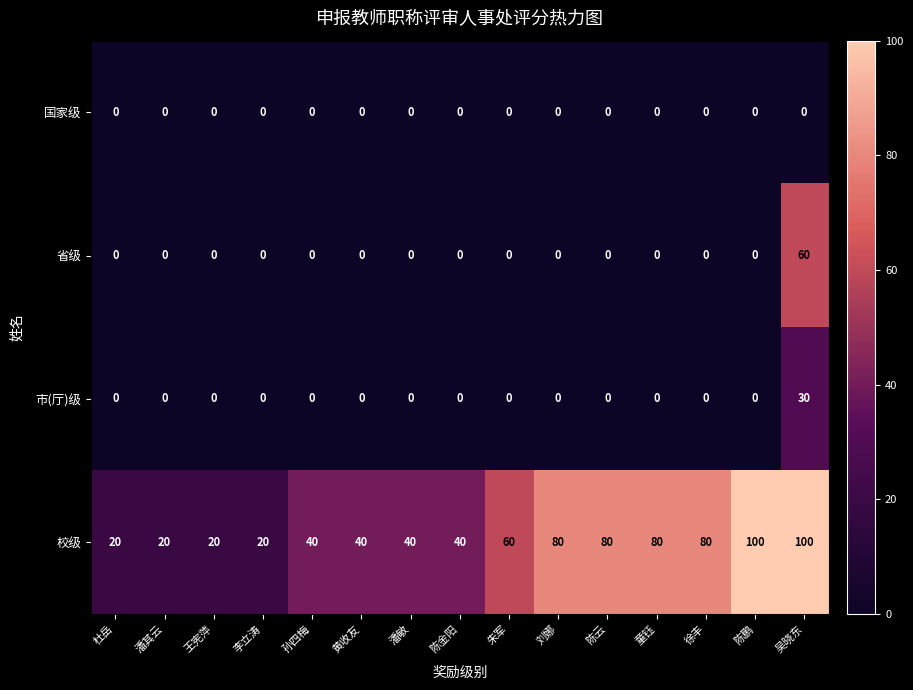

How many 校级 values are between 20 and 80?

13